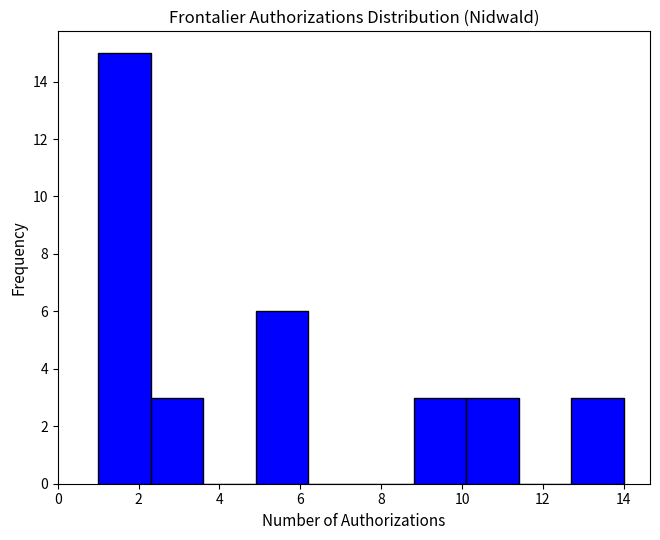

How tall is the bar that spans 1.0 to 2.3 on the x-axis? Neither the bar edges nor the heights are printed on the chart, so give them approximately, as read against the axes.

15